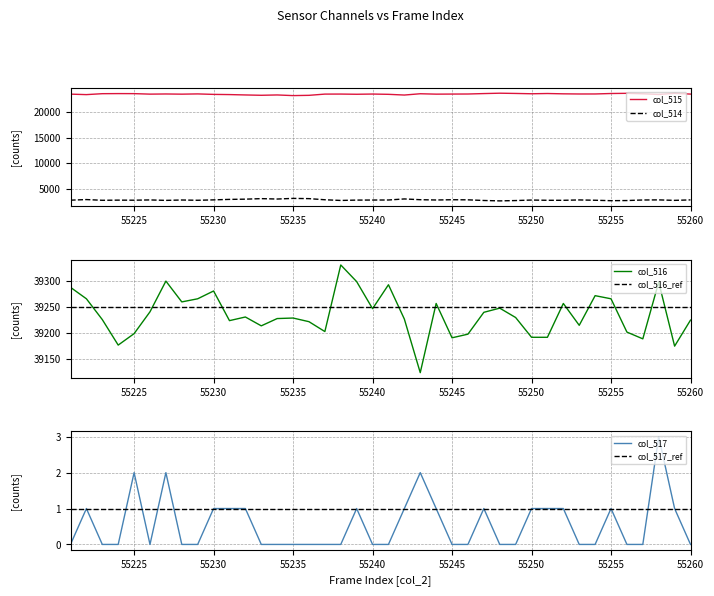

Reading right to left, list all the values displayed in this chart.

col_515: 23474	23618	23401	23531	23624	23588	23498	23494	23524	23586	23537	23599	23647	23575	23490	23479	23463	23539	23288	23427	23482	23440	23478	23471	23232	23179	23305	23241	23305	23378	23415	23508	23461	23496	23466	23562	23570	23552	23370	23465
col_514: 2837	2743	2837	2816	2710	2682	2766	2827	2755	2758	2807	2707	2641	2721	2848	2866	2816	2873	3021	2816	2807	2797	2727	2862	3082	3128	3003	3081	2978	2934	2840	2762	2815	2740	2829	2775	2789	2758	2900	2783
col_516: 39224	39174	39297	39188	39201	39265	39271	39214	39256	39191	39191	39229	39247	39239	39197	39190	39256	39123	39226	39292	39246	39298	39330	39202	39221	39228	39227	39213	39230	39223	39280	39265	39259	39299	39240	39198	39176	39225	39265	39287
col_516_ref: 39250	39250	39250	39250	39250	39250	39250	39250	39250	39250	39250	39250	39250	39250	39250	39250	39250	39250	39250	39250	39250	39250	39250	39250	39250	39250	39250	39250	39250	39250	39250	39250	39250	39250	39250	39250	39250	39250	39250	39250
col_517: 0	1	3	0	0	1	0	0	1	1	1	0	0	1	0	0	1	2	1	0	0	1	0	0	0	0	0	0	1	1	1	0	0	2	0	2	0	0	1	0
col_517_ref: 1	1	1	1	1	1	1	1	1	1	1	1	1	1	1	1	1	1	1	1	1	1	1	1	1	1	1	1	1	1	1	1	1	1	1	1	1	1	1	1